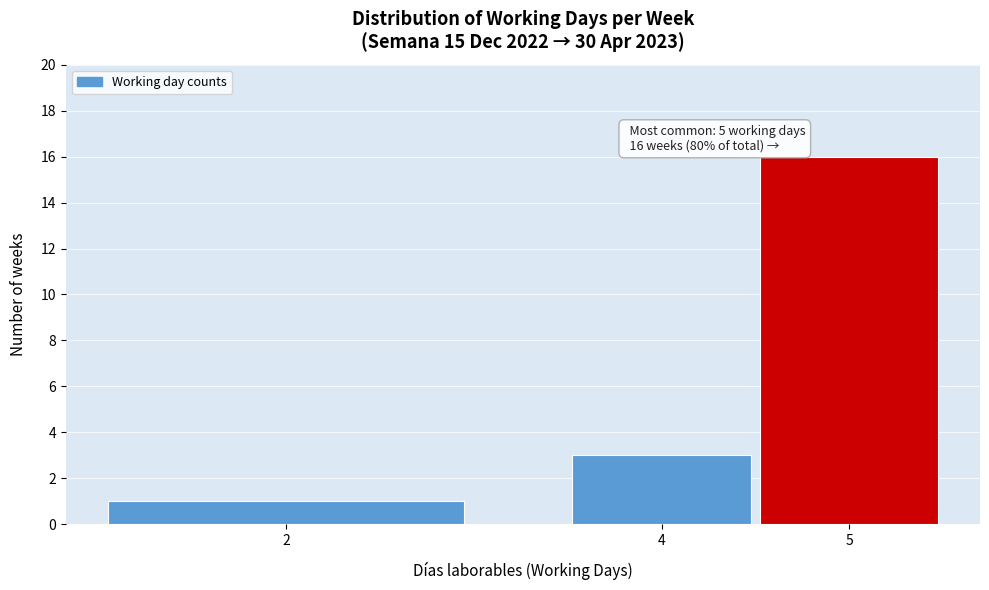

Reading right to left, list all the values displayed in this chart.

5=16	4=3	2=1